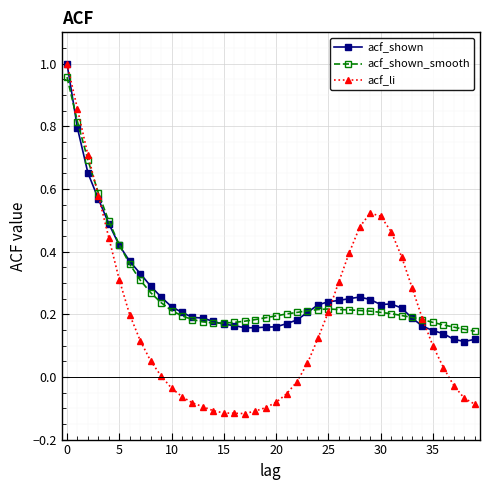

Which series has the largest range (max minus min)?

acf_li